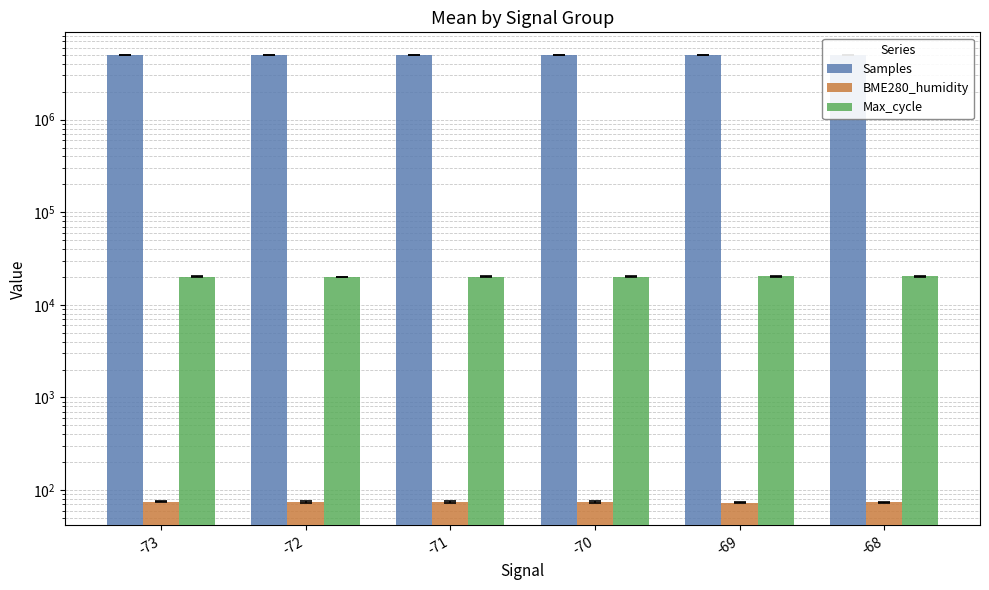

What are all the series names shown in the legend?

Samples, BME280_humidity, Max_cycle